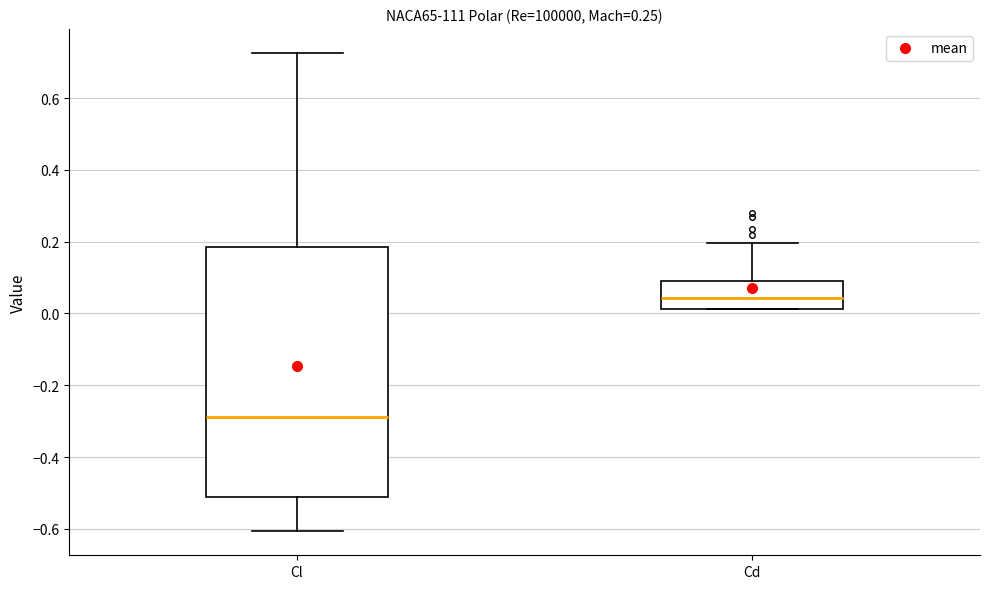

Which box has the lowest median line?

Cl